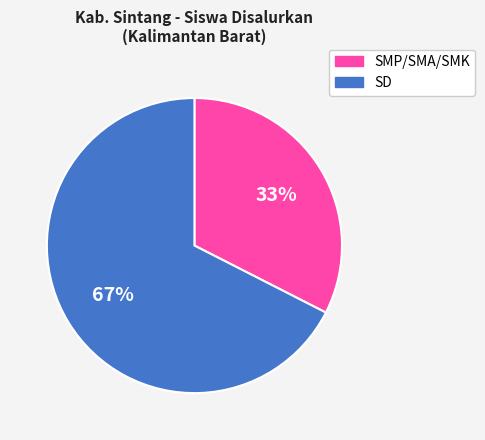

To the nearest percent, what is the average slice percentage?

50%